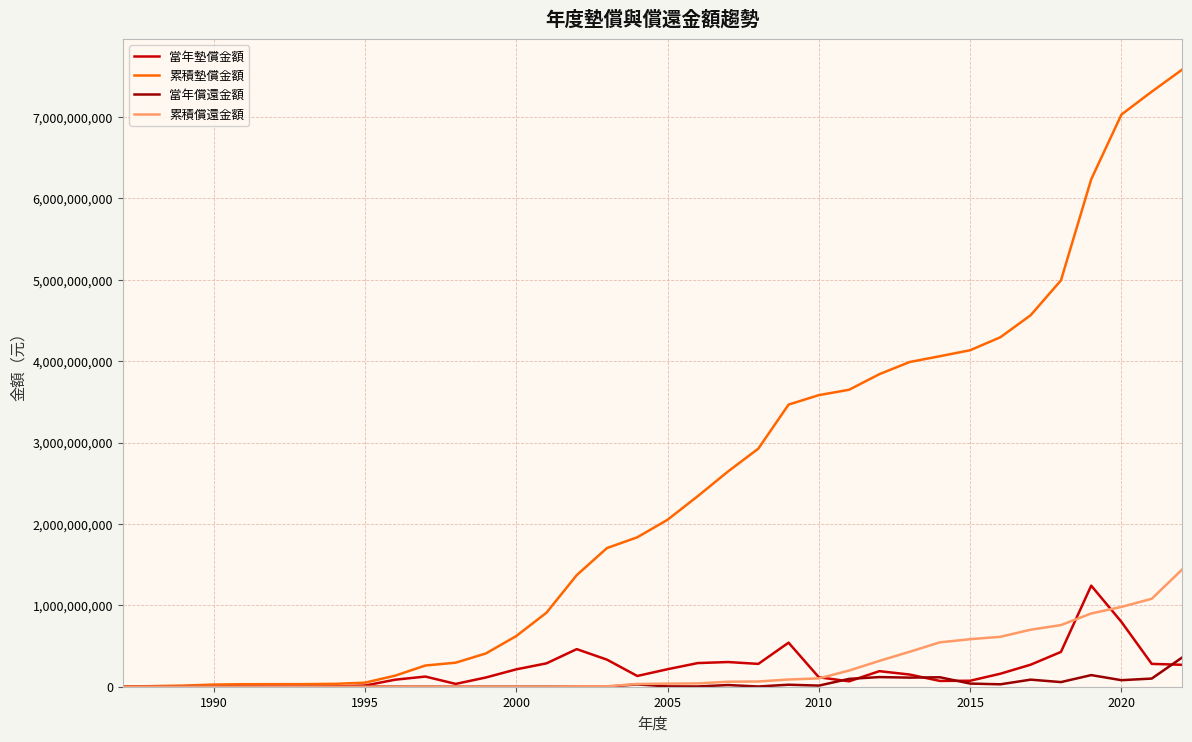

Which series has the largest range (max minus min)?

累積墊償金額